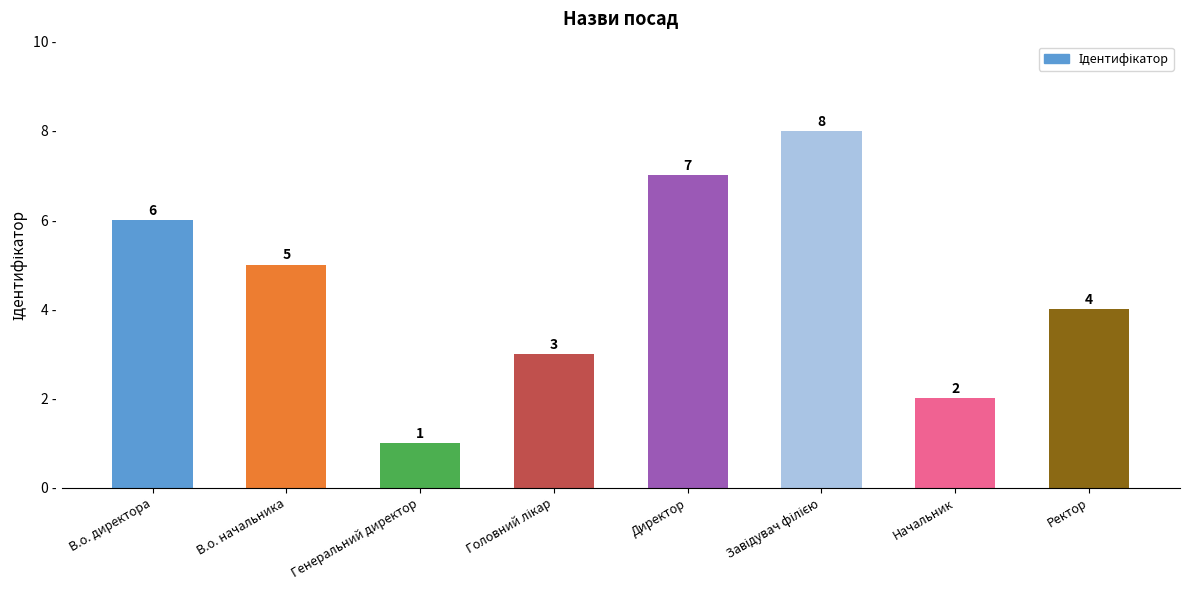

Where does the data first go above 5?

В.о. директора